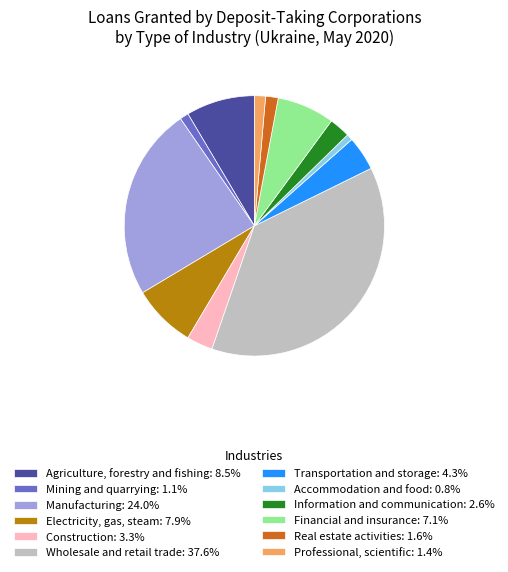

Does Professional, scientific: 1.4% represent more than half of the total?

No